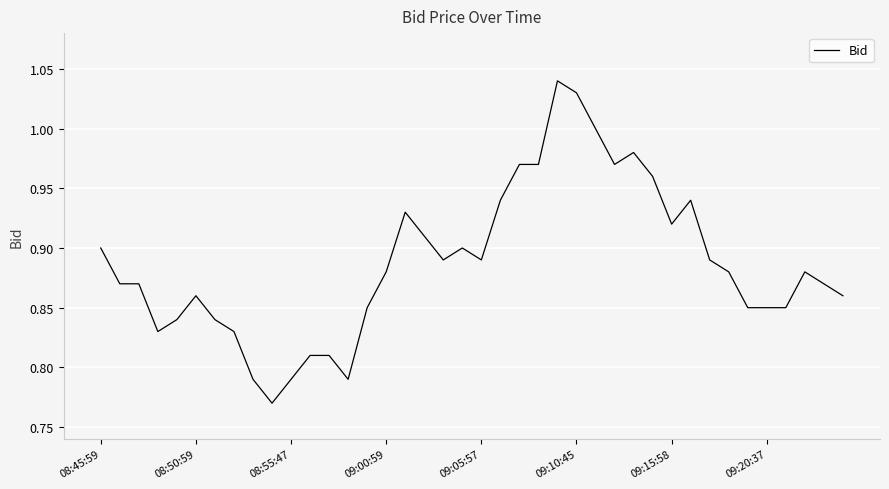

What is the difference between the maximum and minimum values?

0.3